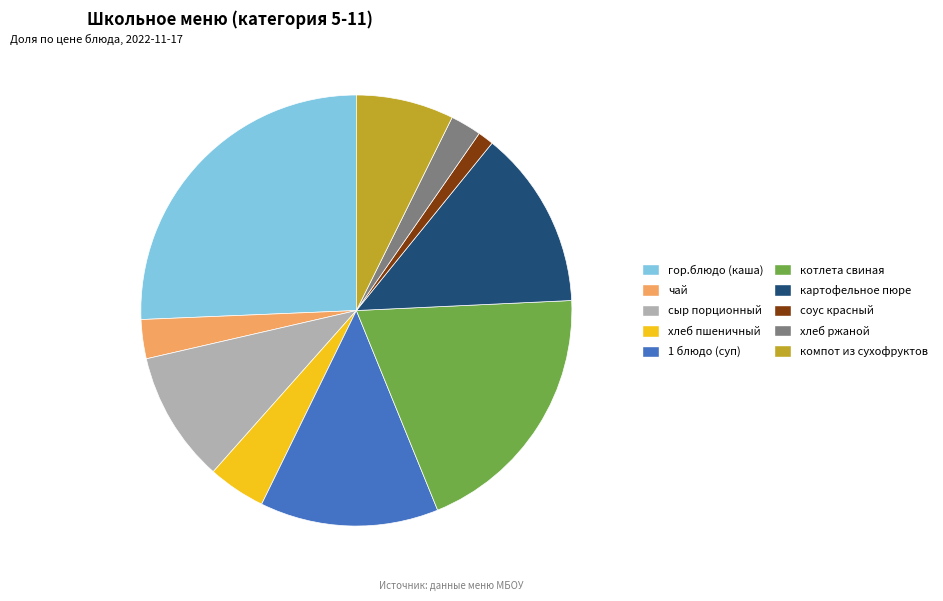

Does any single category account for the majority?

No